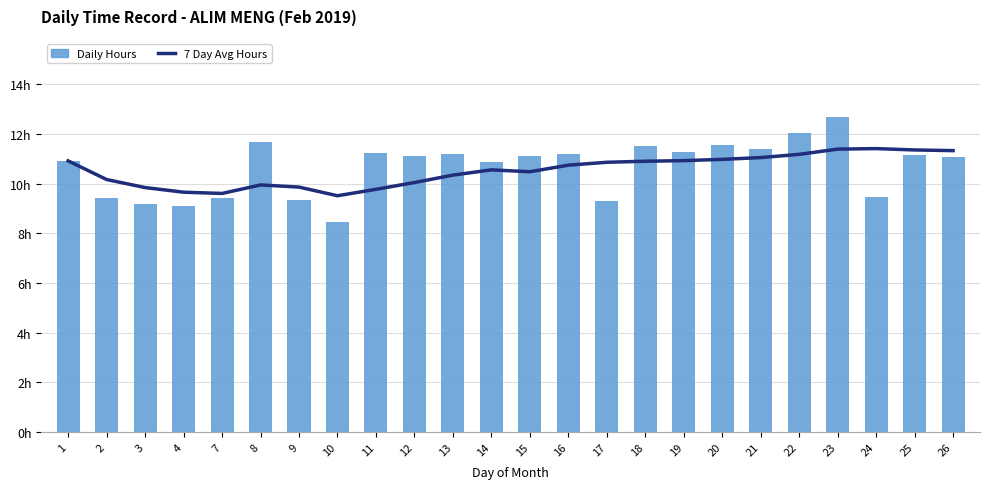

Reading left to right, what are all the values shown in this chart?

7 Day Avg Hours: 1=10.9	2=10.2	3=9.8	4=9.6	7=9.6	8=9.9	9=9.9	10=9.5	11=9.8	12=10.0	13=10.3	14=10.5	15=10.5	16=10.7	17=10.9	18=10.9	19=10.9	20=11.0	21=11.0	22=11.2	23=11.4	24=11.4	25=11.3	26=11.3
Daily Hours: 1=10.9	2=9.4	3=9.2	4=9.1	7=9.4	8=11.7	9=9.3	10=8.5	11=11.2	12=11.1	13=11.2	14=10.9	15=11.1	16=11.2	17=9.3	18=11.5	19=11.3	20=11.5	21=11.4	22=12.0	23=12.7	24=9.4	25=11.1	26=11.1